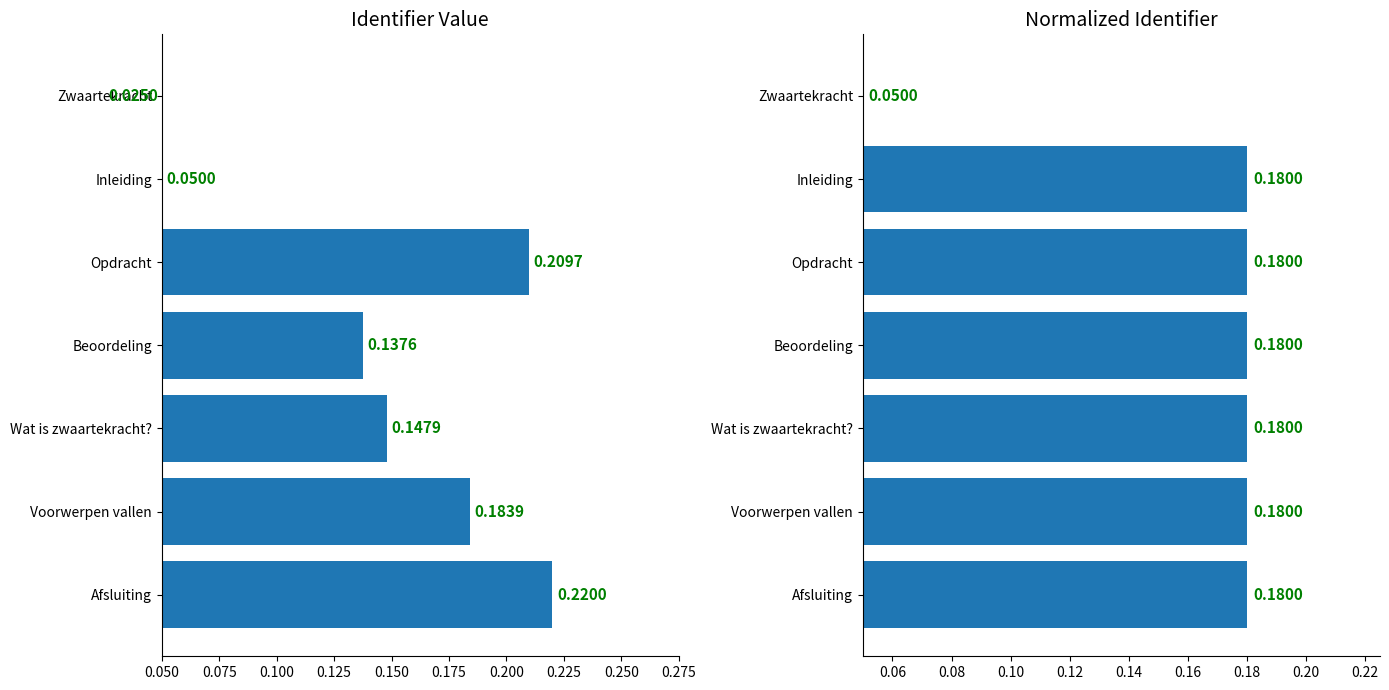

What is the sum of all values?

1.1